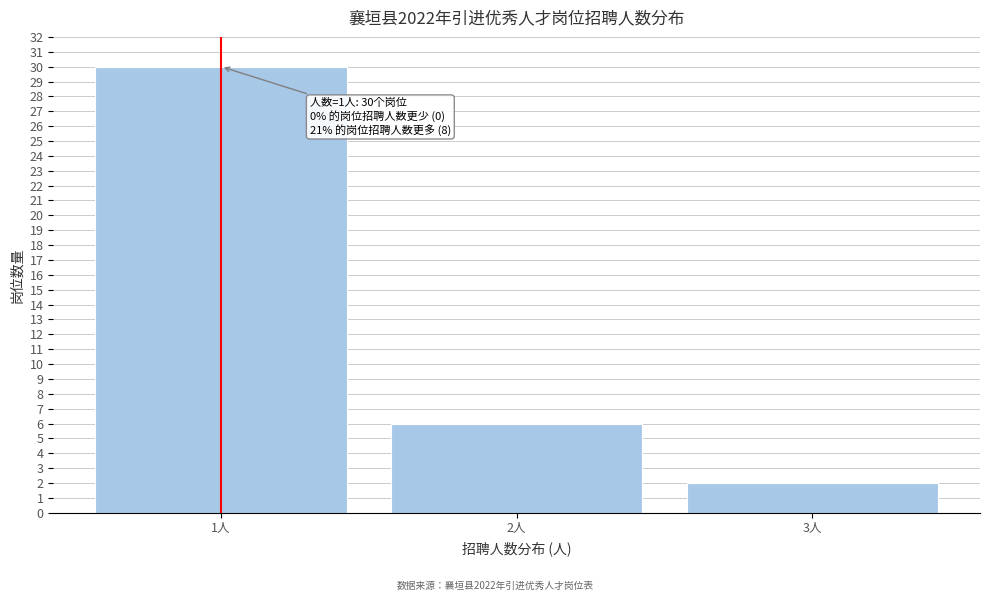

Over which range of the x-axis is the bar tallest?

0.5 to 1.5